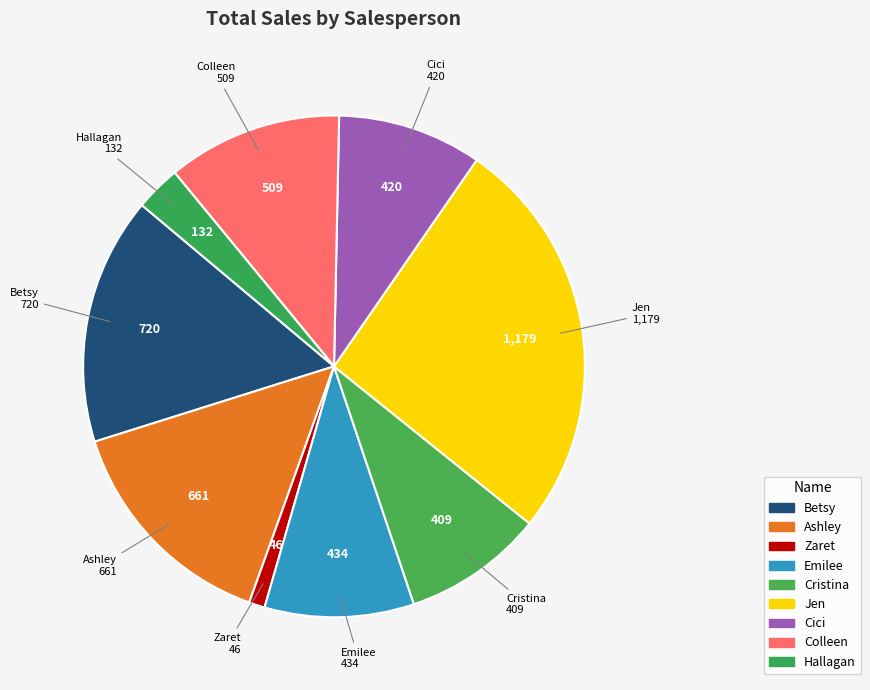

Is the sum of Cristina and Cici greater than half?

No